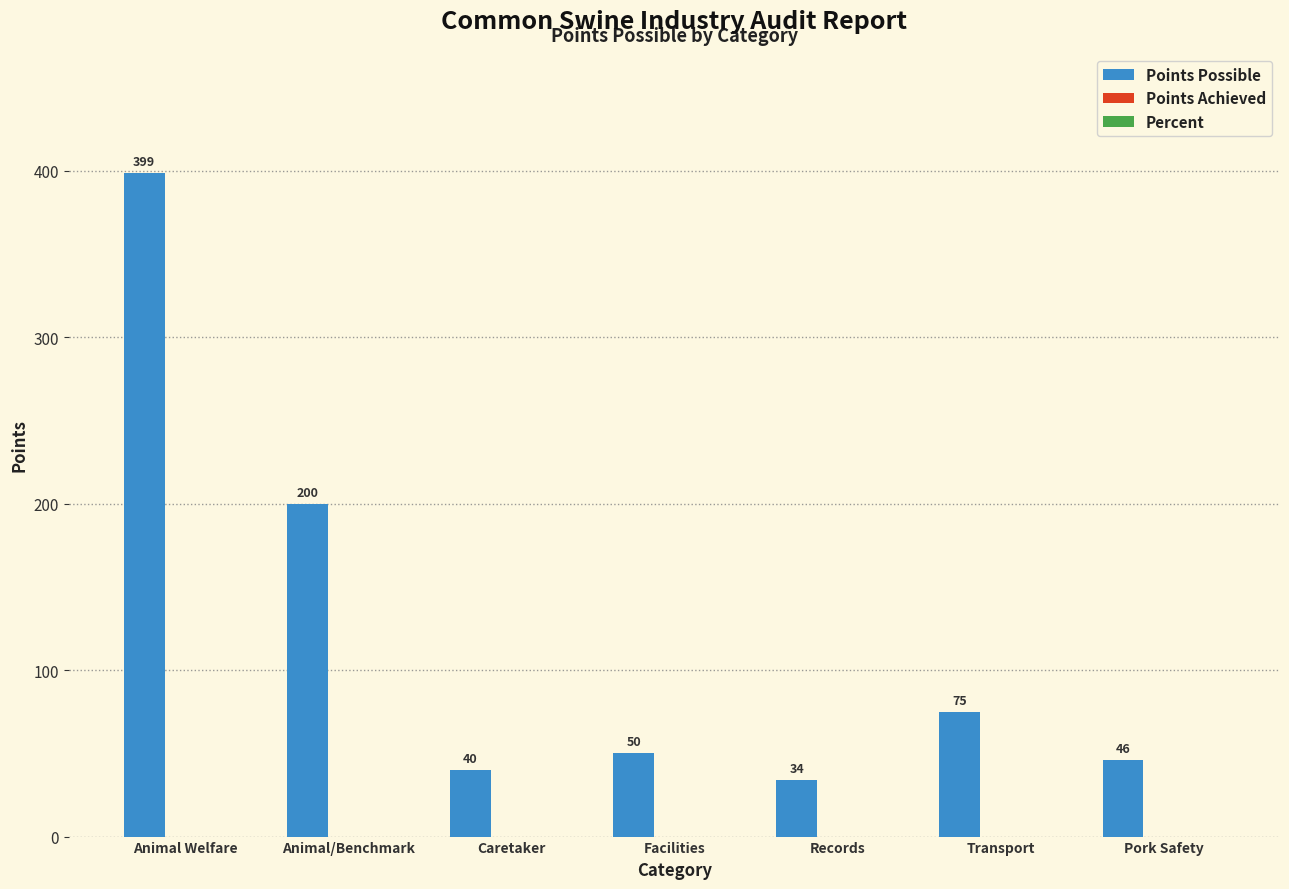

Count the number of categories in the chart.

7